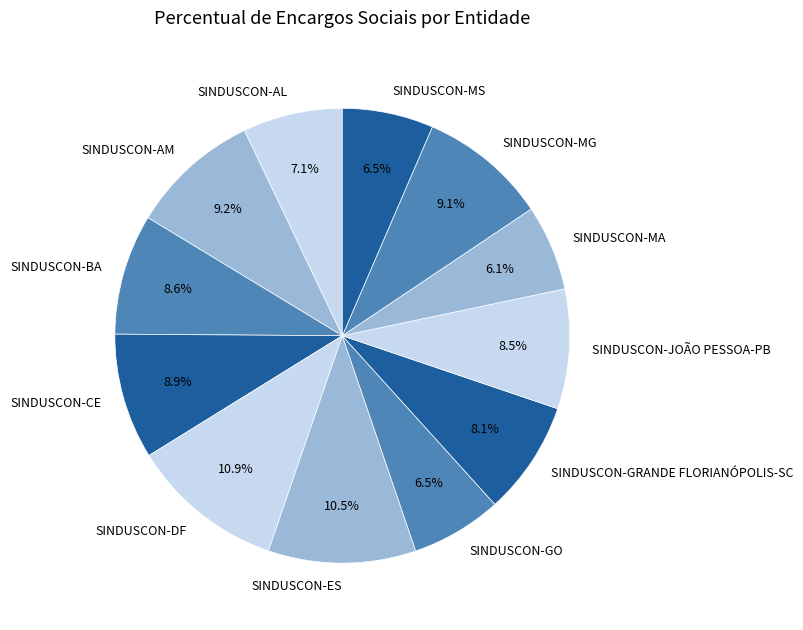

What percentage do SINDUSCON-JOÃO PESSOA-PB and SINDUSCON-GO together represent?

15.0%